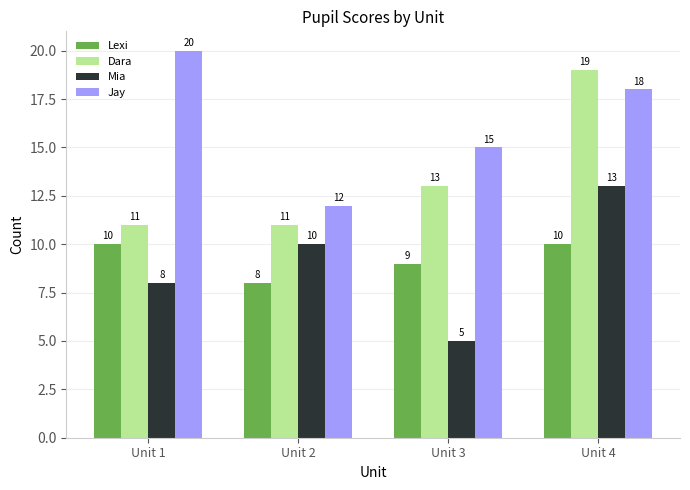

Reading right to left, what are all the values shown in this chart?

Lexi: 10	9	8	10
Dara: 19	13	11	11
Mia: 13	5	10	8
Jay: 18	15	12	20